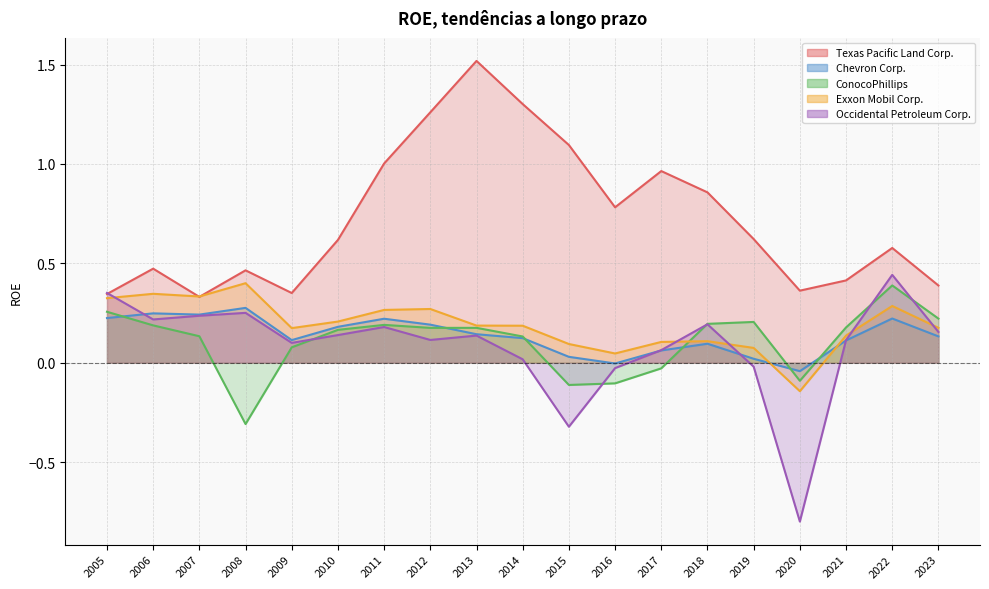

True or false: Chevron Corp. and Texas Pacific Land Corp. intersect in this chart.

False